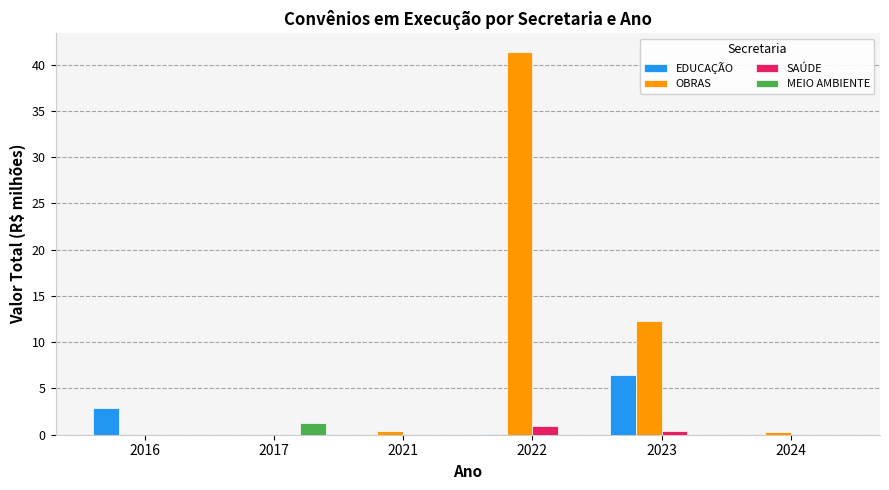

True or false: EDUCAÇÃO has a value of 0.0 at 2021.

True